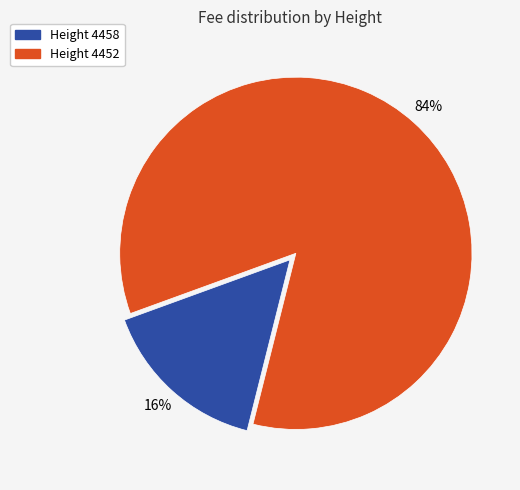

To the nearest percent, what is the average slice percentage?

50%